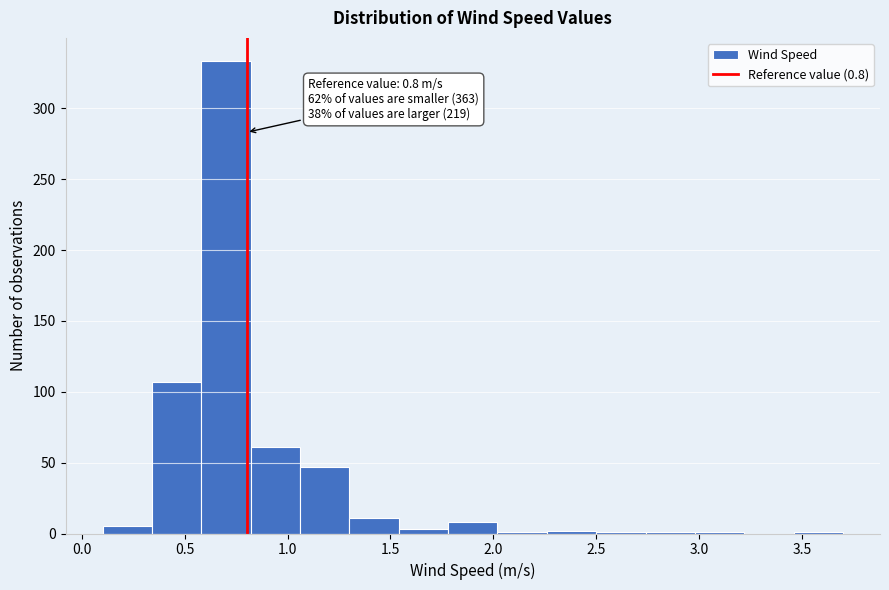

Which range on the x-axis has the tallest bar?

0.58 to 0.82